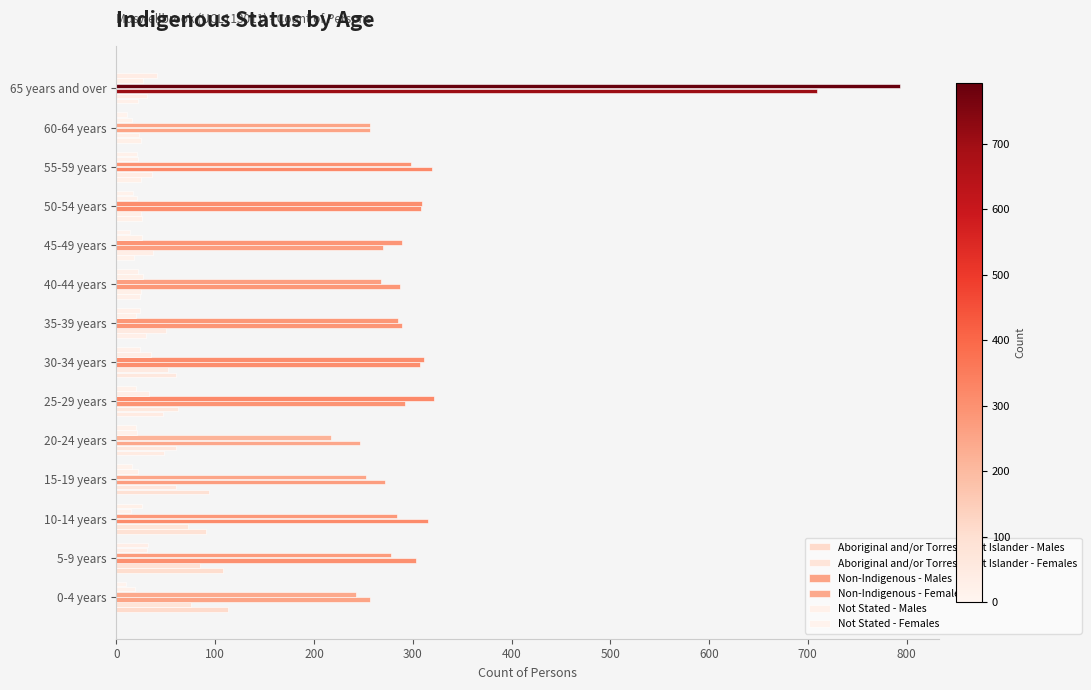

What is the minimum value shown in the chart?

10